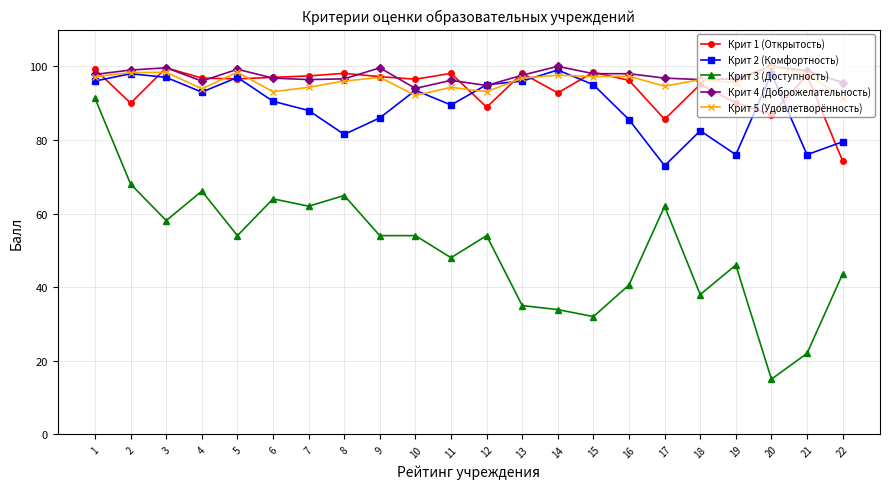

What is the total value across all series at 22?

384.4